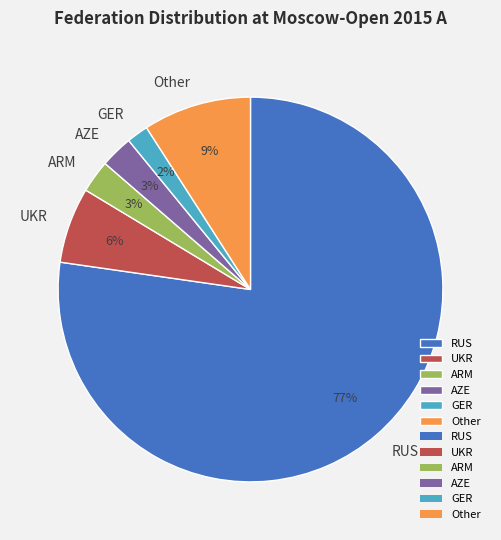

The RUS slice represents 84% of the pie. True or false?

False